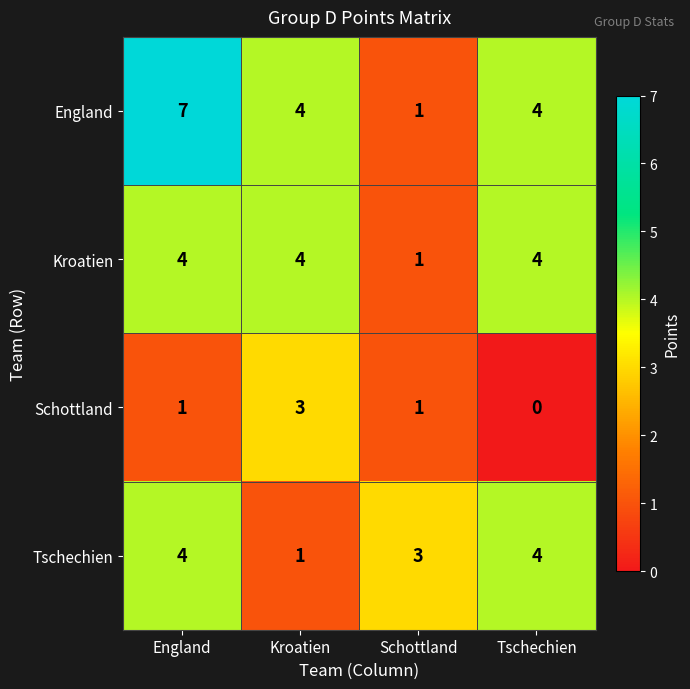

What is the total value across all series at England?

16